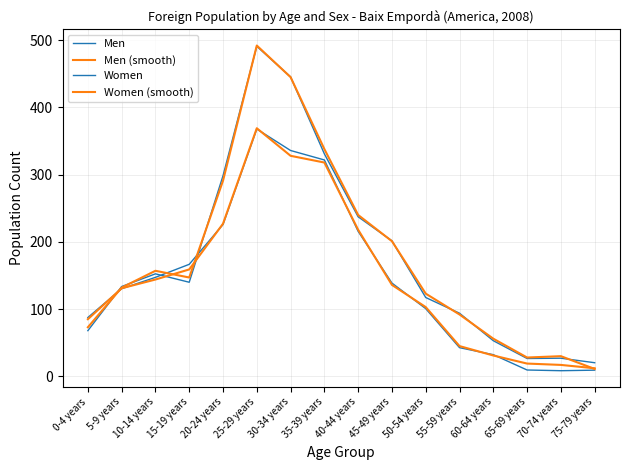

Between 70-74 years and 35-39 years, which is larger?

35-39 years